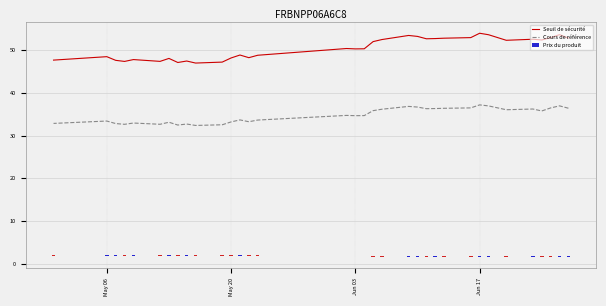

Rank the series by their average value, from highest to lowest.

Seuil de sécurité, Cours de référence, Prix du produit